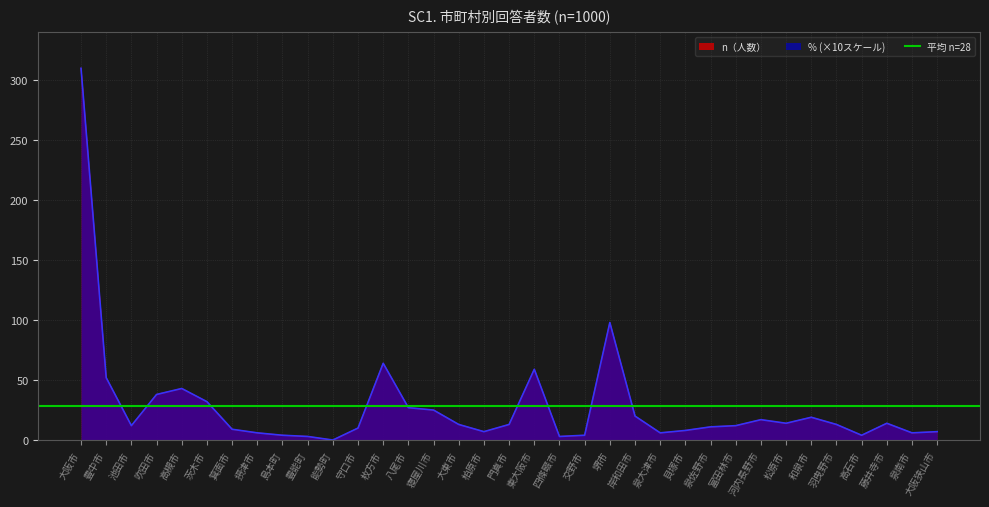

What is the approximate value of % at 藤井寺市?

14